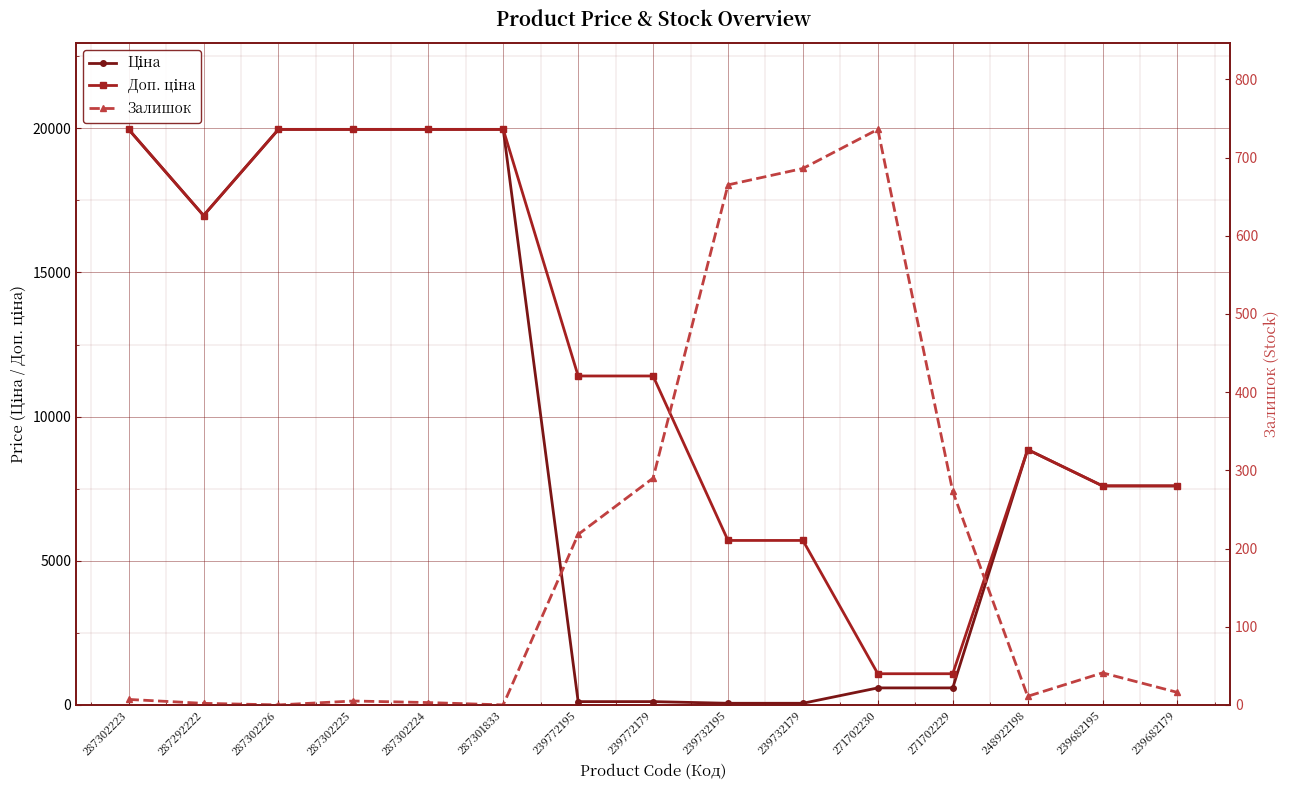

How many values in the Доп. ціна series are below 11410?

7